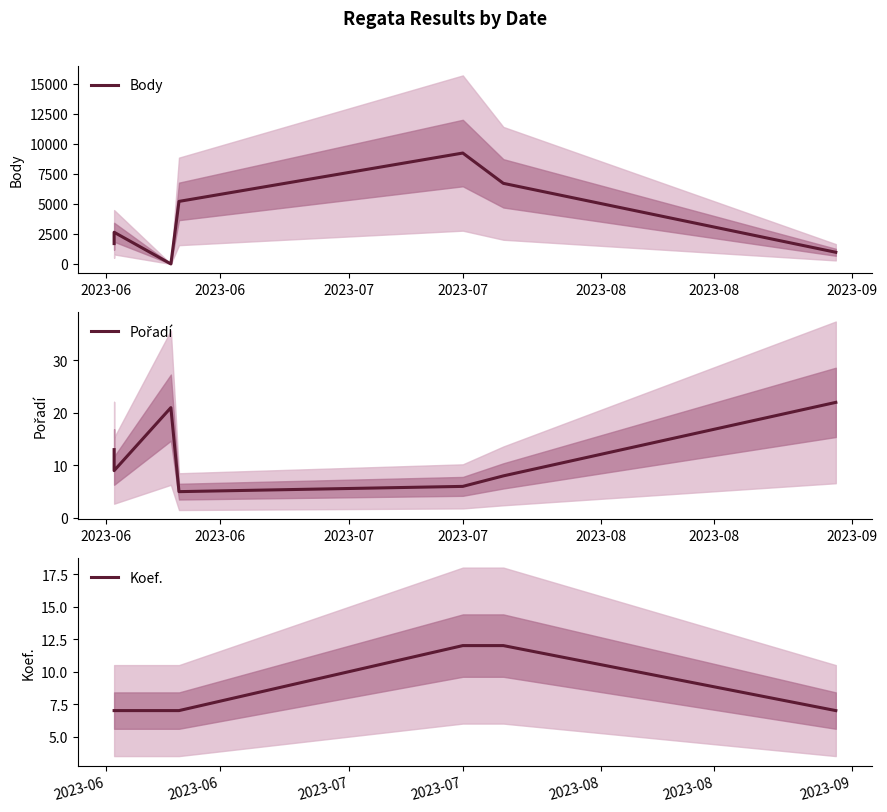

Is it true that Pořadí equals 2 at 2023-08?

False